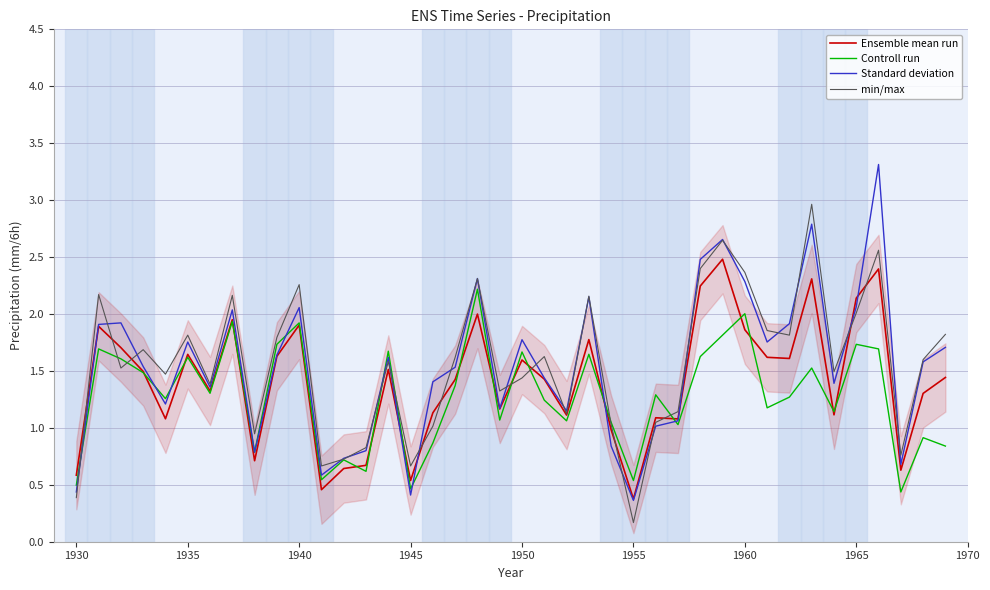

List the series in order of their peak value, lowest first.

Controll run, Ensemble mean run, min/max, Standard deviation